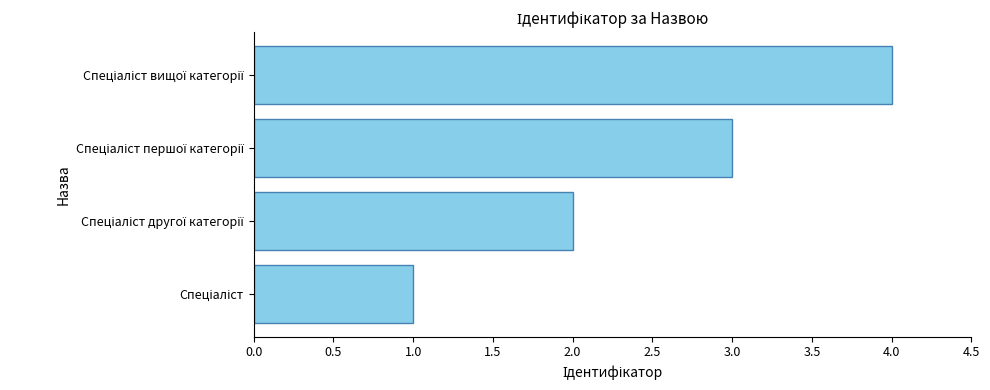

What is the sum of all values?

10